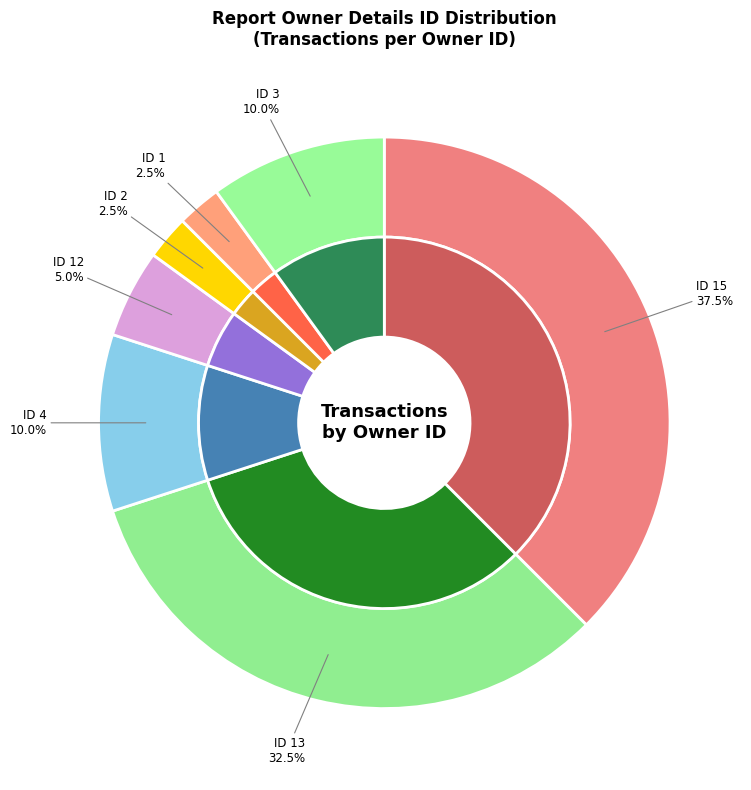

Combined, do 2 and 3 account for over 50%?

No